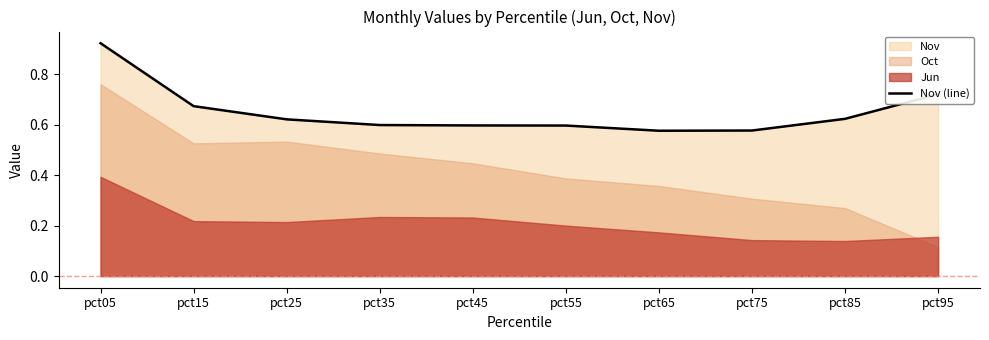

How many lines are shown in the chart?

1